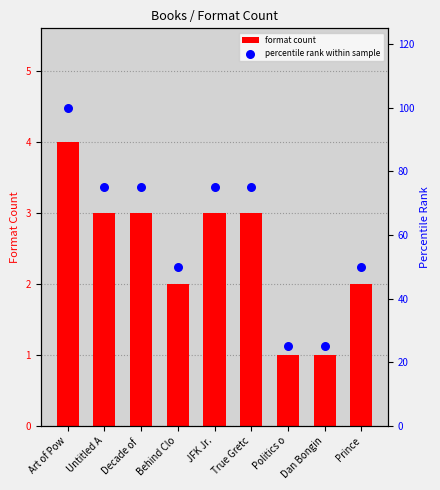

At how many categories does at least one series exceed 23?

9